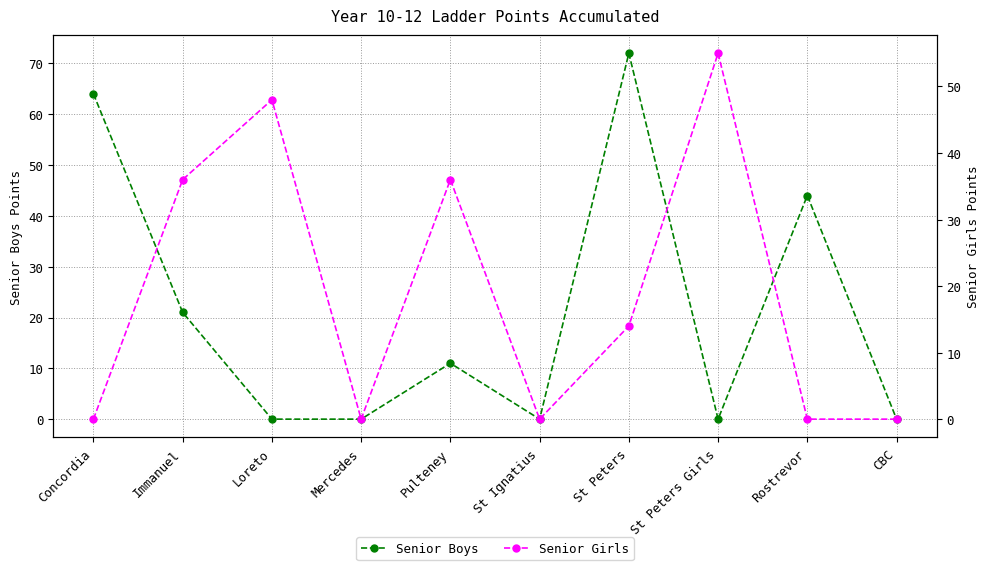

Reading right to left, what are all the values shown in this chart?

Senior Boys: 0	44	0	72	0	11	0	0	21	64
Senior Girls: 0	0	55	14	0	36	0	48	36	0